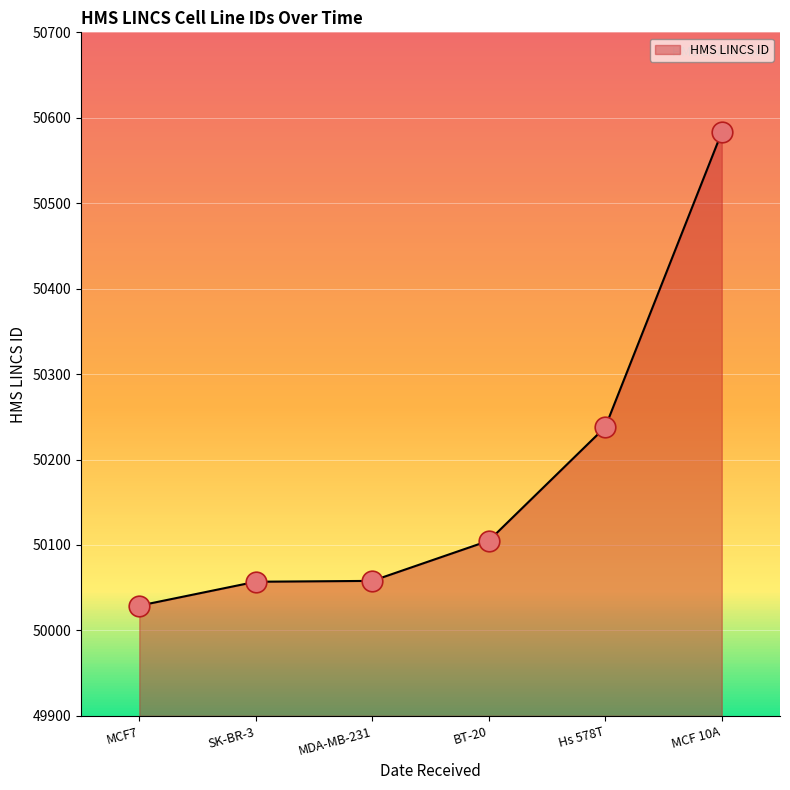

Which has a higher value, MCF 10A or MDA-MB-231?

MCF 10A